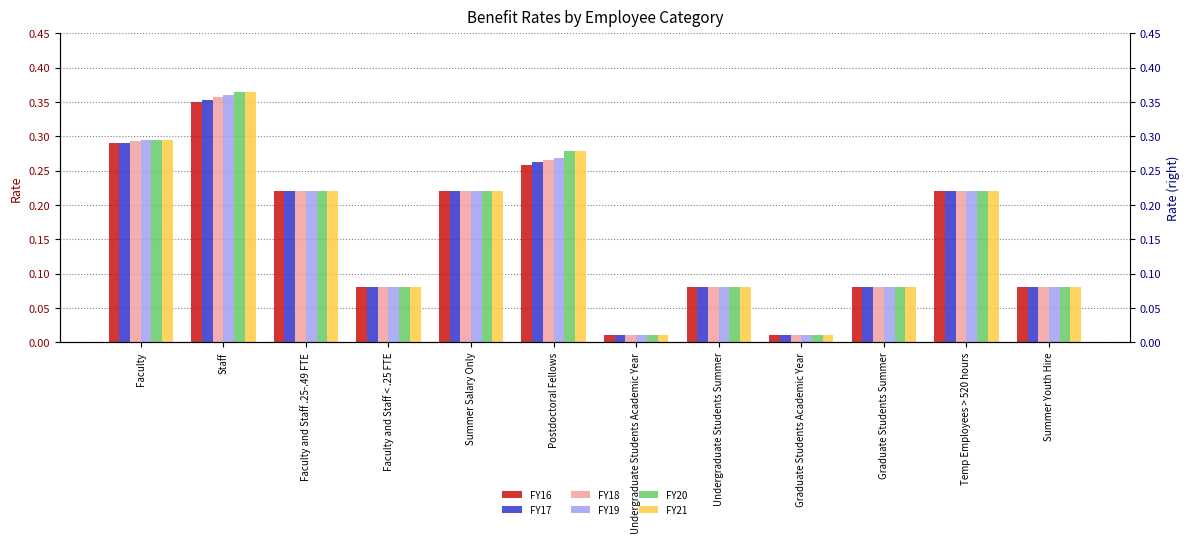

Between Faculty and Staff < .25 FTE and Summer Salary Only, which series saw the biggest shift?

FY16